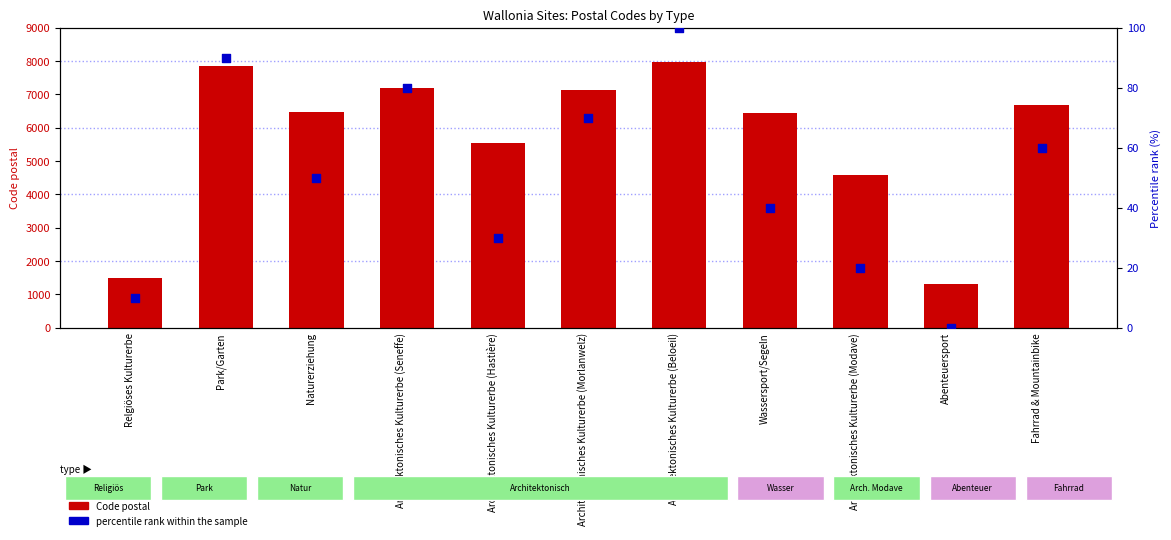

What are all the series names shown in the legend?

Code postal, percentile rank within the sample